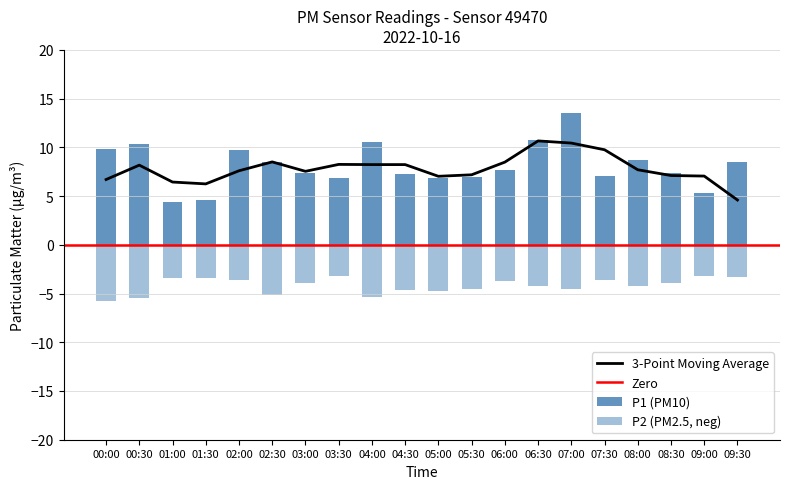

What is the lowest value of the P1 series?

4.4